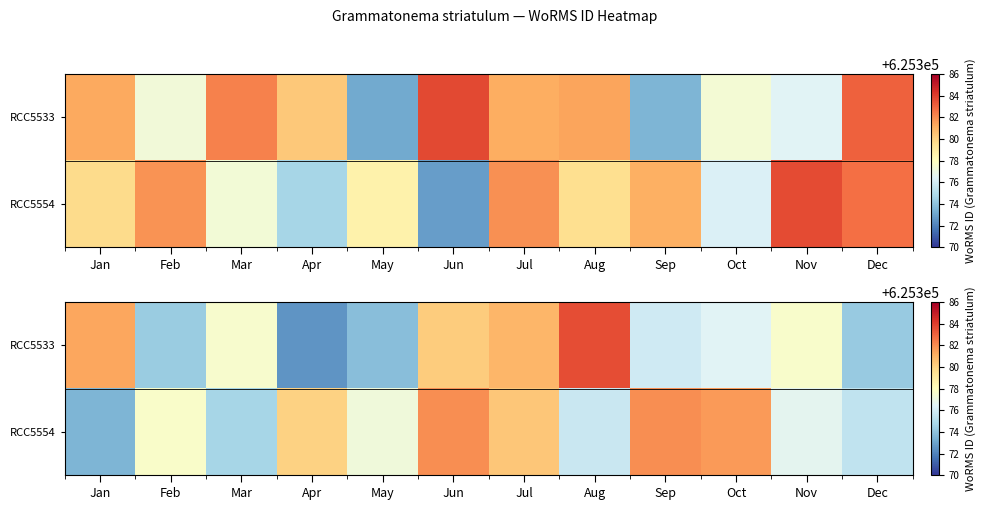

At Jan, list the series in order from largest to smallest.

RCC5533, RCC5554